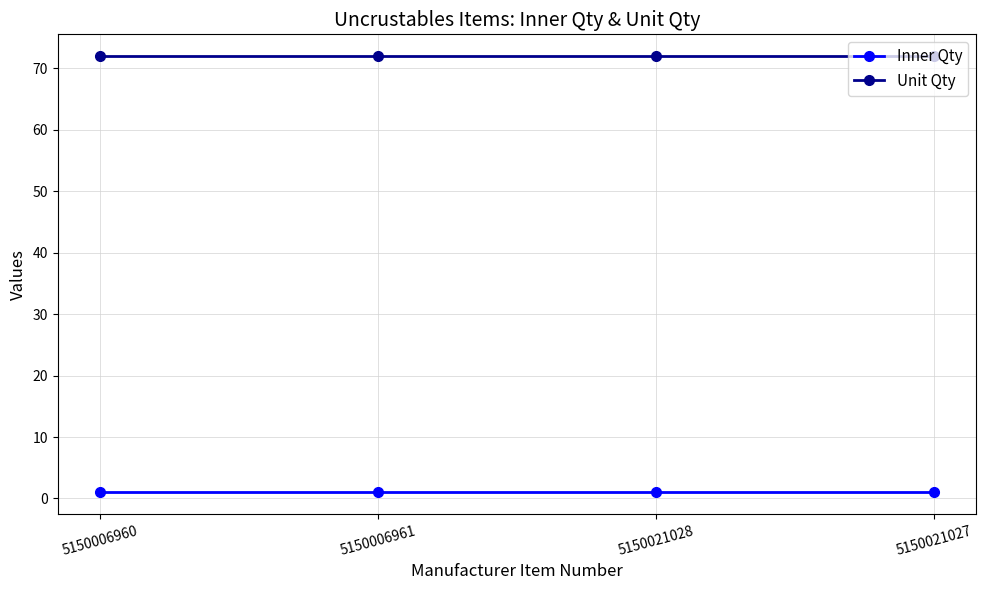

The value of Unit Qty at 5150021027 is 111. True or false?

False